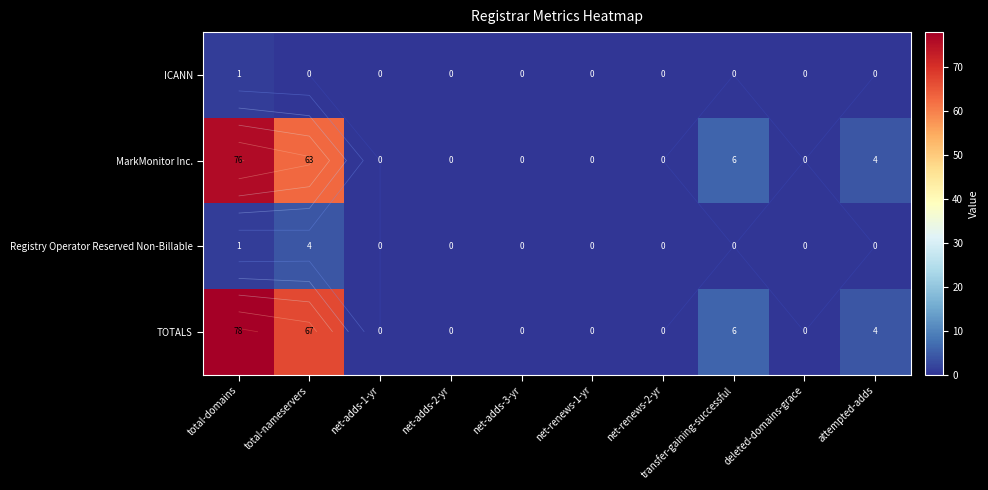

At which label is ICANN closest to 0?

total-nameservers